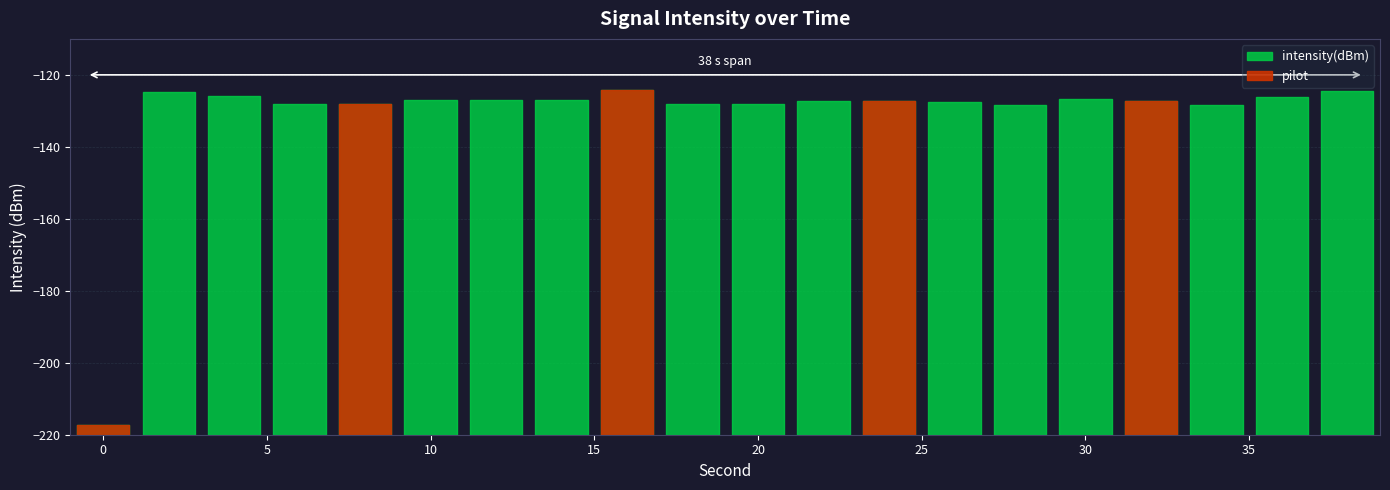

What is the change in value from 16 to 36?

-1.9